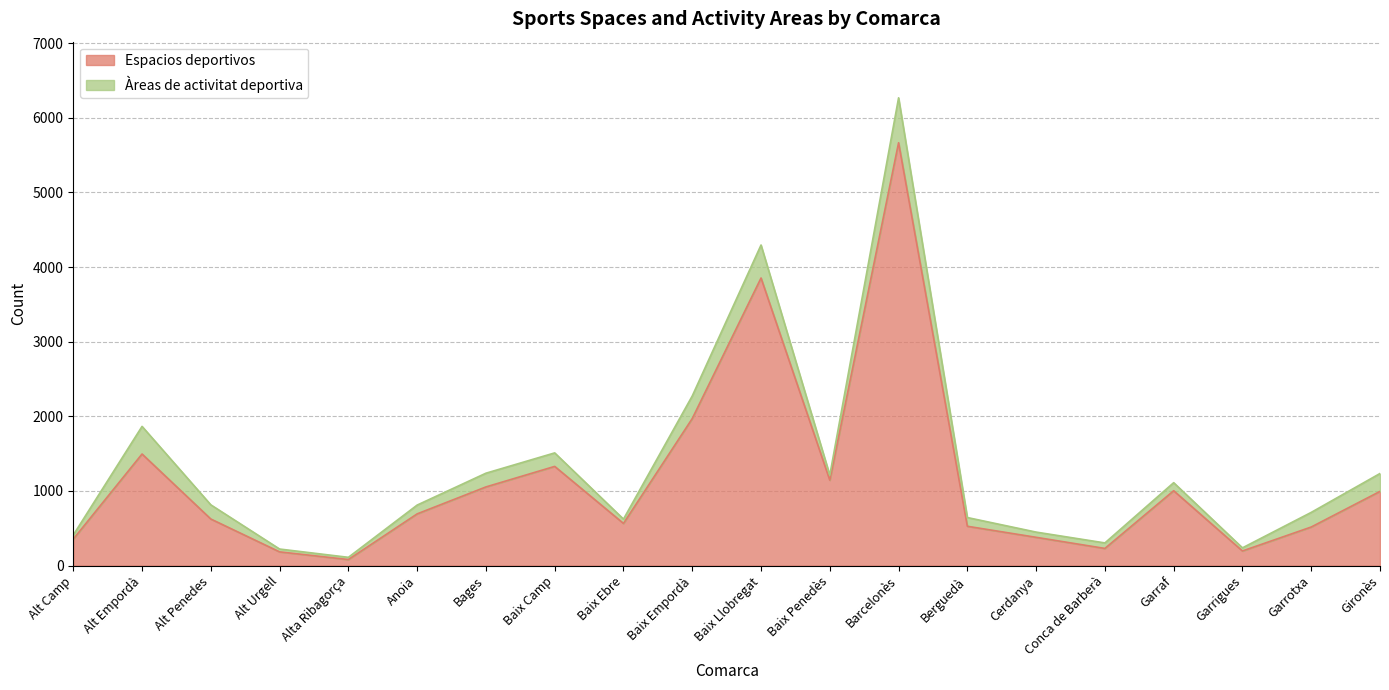

At which label does the data first exceed 693?

Alt Empordà